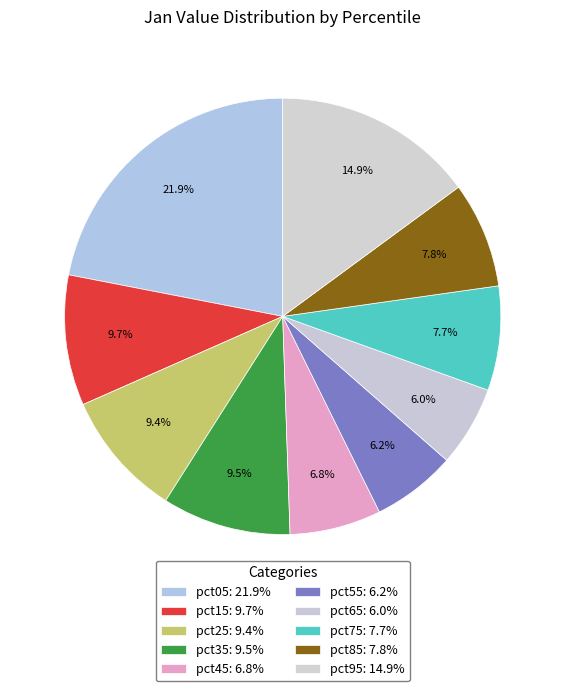

Rank the categories by value from lowest to highest.

pct65, pct55, pct45, pct75, pct85, pct25, pct35, pct15, pct95, pct05